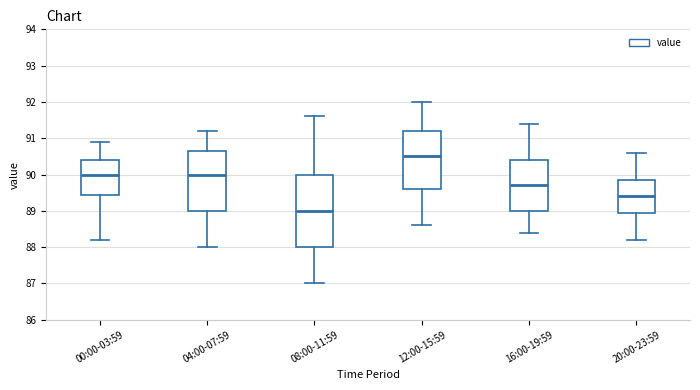

Reading left to right, transcribe this box plot: for each box, give where its median line is, the range the box spans, and where its two whiskers end, as read against the y-axis. The values are not printed on the chart, so give them approximately, as read against the axis.

00:00-03:59: median 90.0, box 89.4 to 90.4, whiskers 88.2 to 90.9
04:00-07:59: median 90.0, box 89.0 to 90.7, whiskers 88.0 to 91.2
08:00-11:59: median 89.0, box 88.0 to 90.0, whiskers 87.0 to 91.6
12:00-15:59: median 90.5, box 89.6 to 91.2, whiskers 88.6 to 92.0
16:00-19:59: median 89.7, box 89.0 to 90.4, whiskers 88.4 to 91.4
20:00-23:59: median 89.4, box 89.0 to 89.9, whiskers 88.2 to 90.6